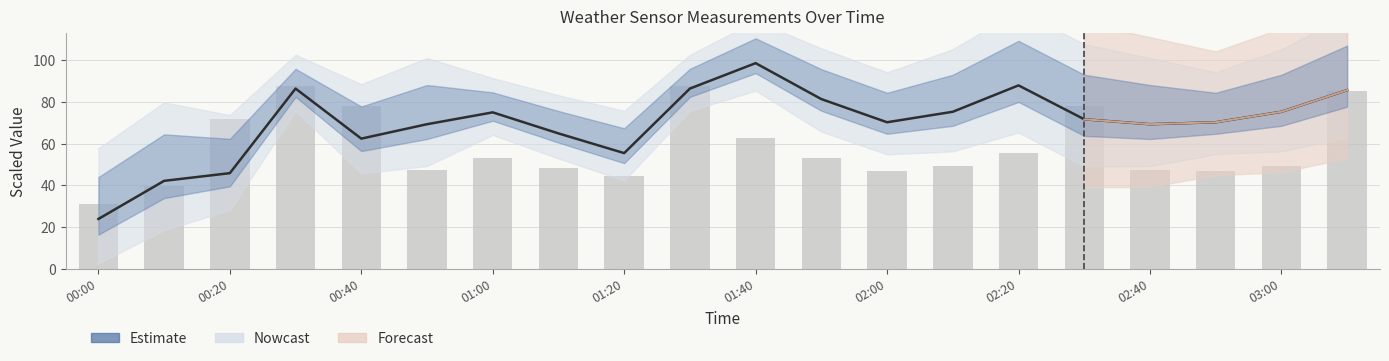

Which series has the largest total across all categories?

Estimate